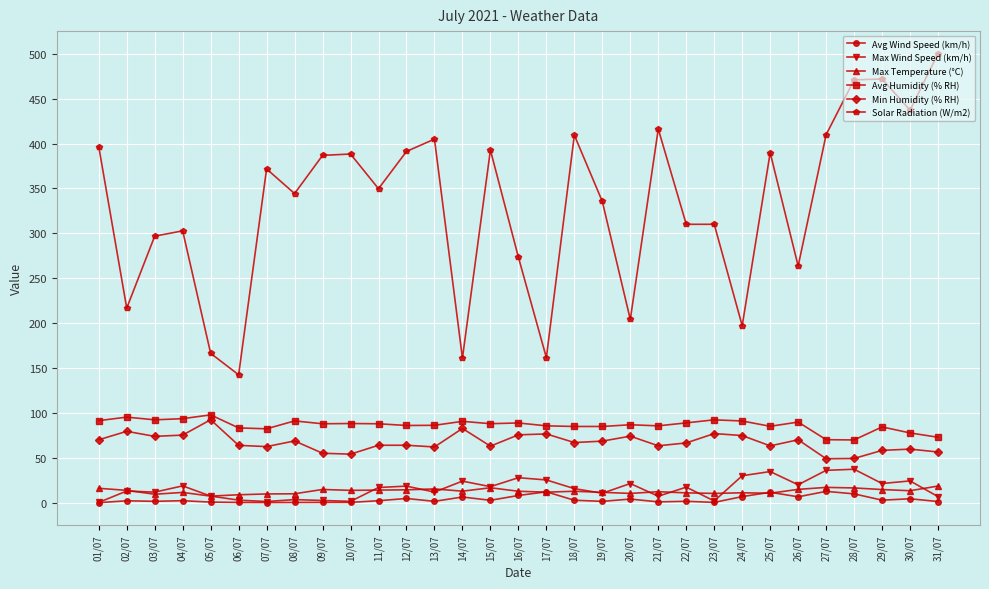

At how many categories does at least one series exceed 246?

24